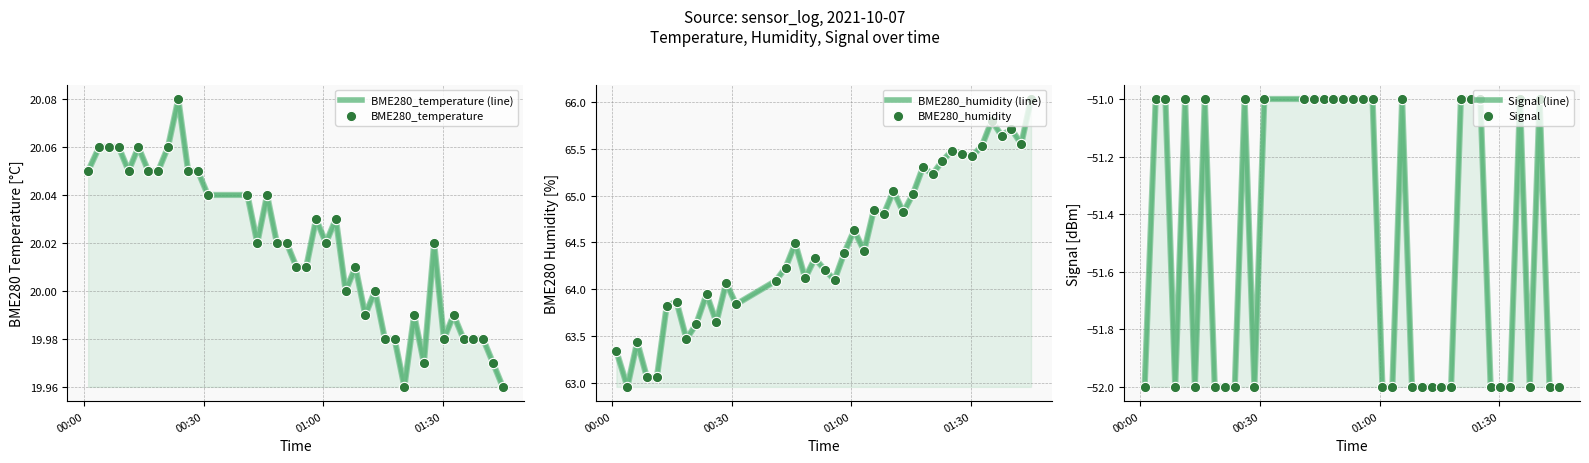

Which series contains the highest Y value?

BME280_humidity (line)